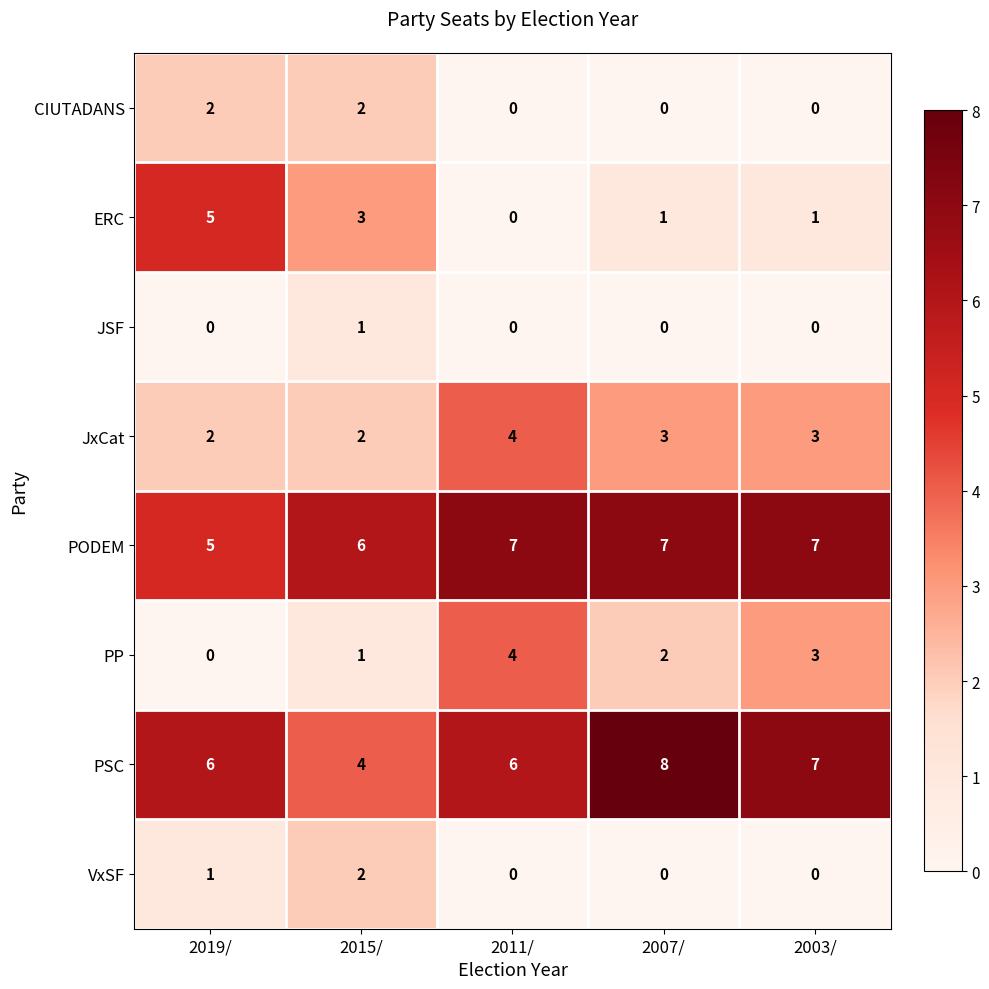

Is the value of PODEM at 2019/ greater than the value of PSC at 2011/?

No